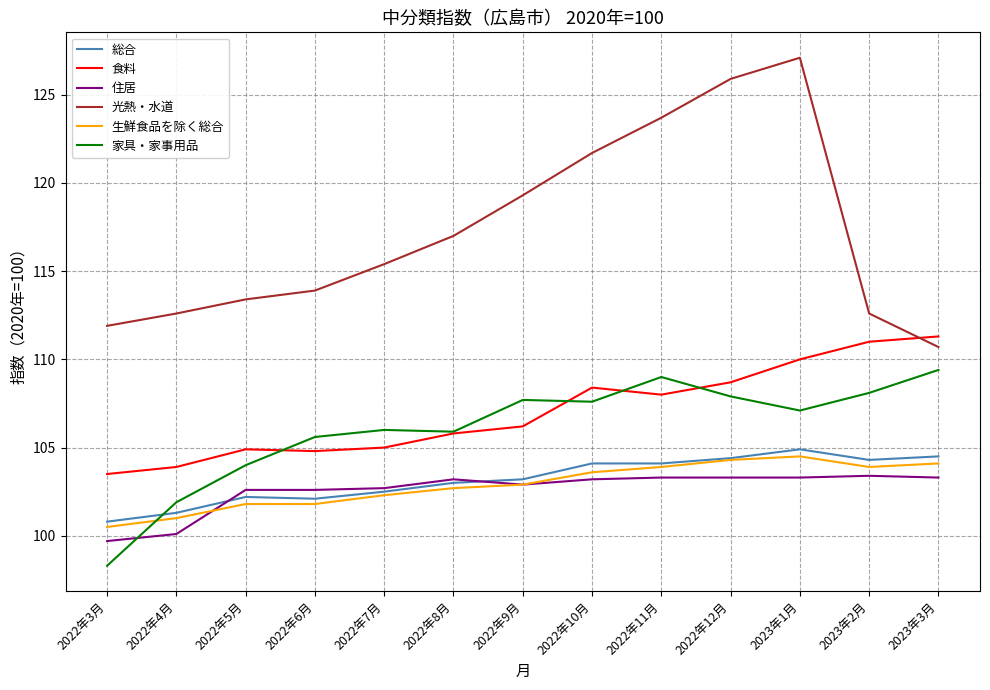

Which series has the largest total across all categories?

光熱・水道